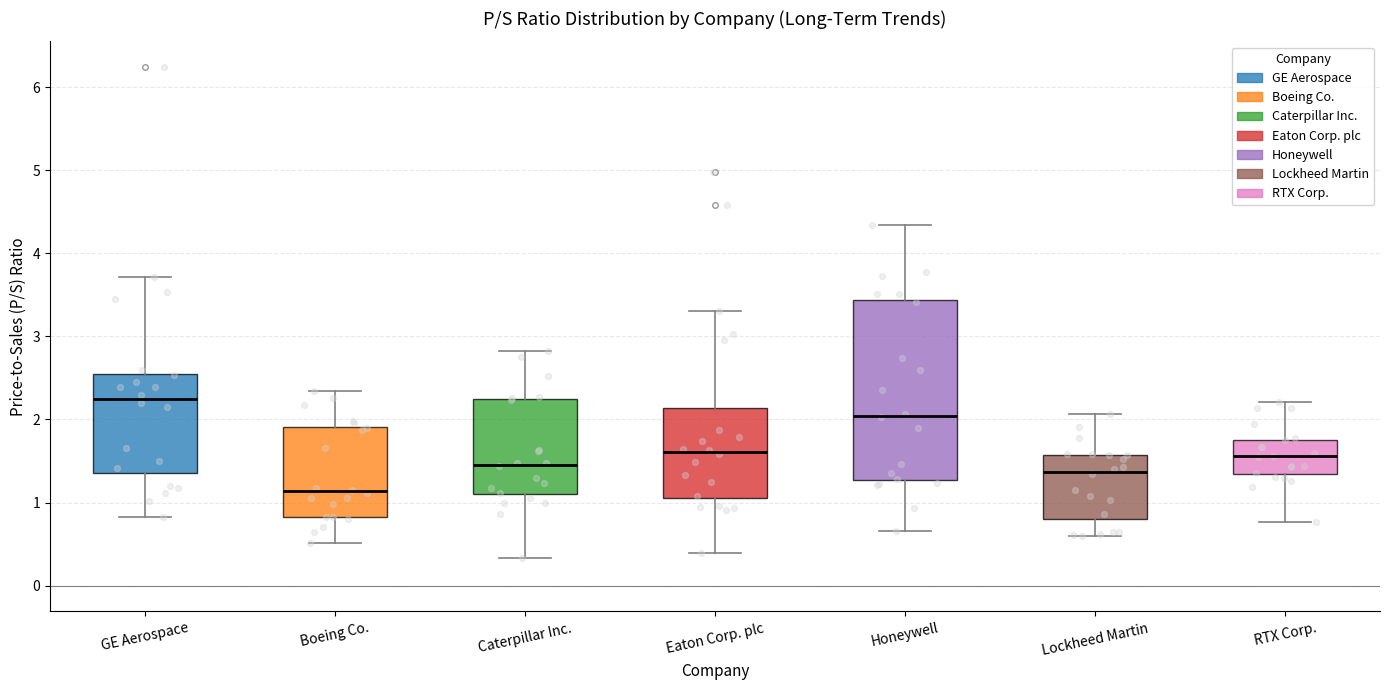

Where is the lower edge of the box for Caterpillar Inc. on the y-axis? The values are not printed on the chart, so give them approximately, as read against the axis.

1.1